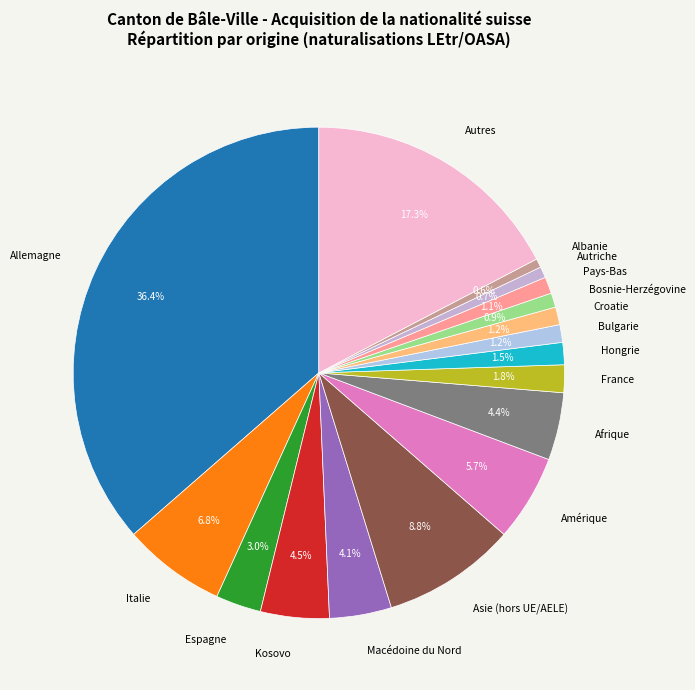

What percentage is NOT represented by Afrique?

95.6%